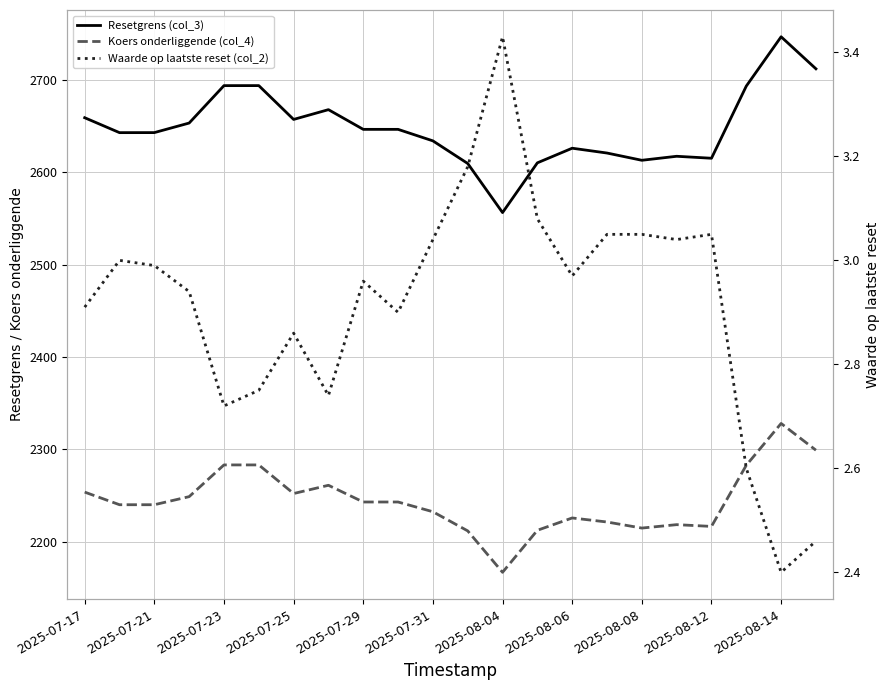

List the series in order of their peak value, lowest first.

Waarde op laatste reset (col_2), Koers onderliggende (col_4), Resetgrens (col_3)